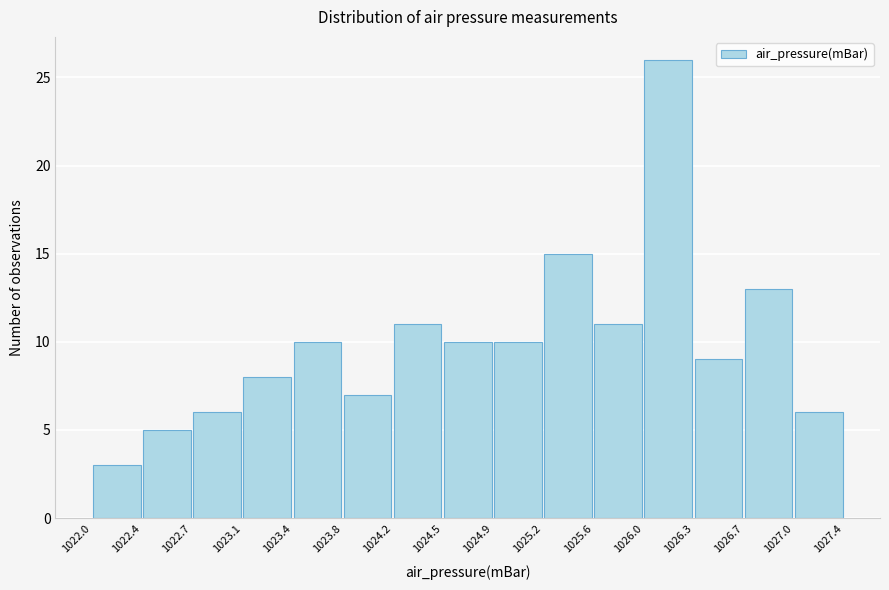

What is the height of the bar covering 1022.0 to 1022.4 on the x-axis? The values are not printed on the chart, so give them approximately, as read against the axis.

3